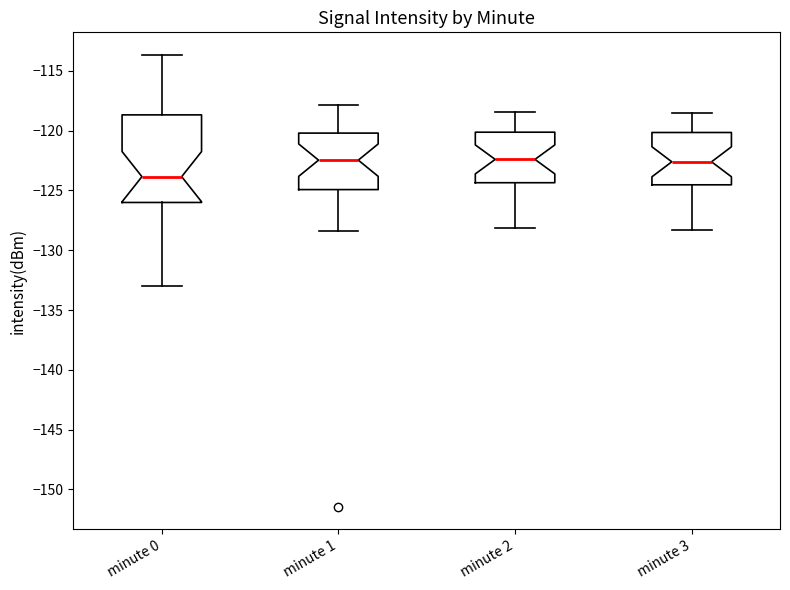

Comparing the boxes themselves (not the whiskers), which one is the tallest?

minute 0